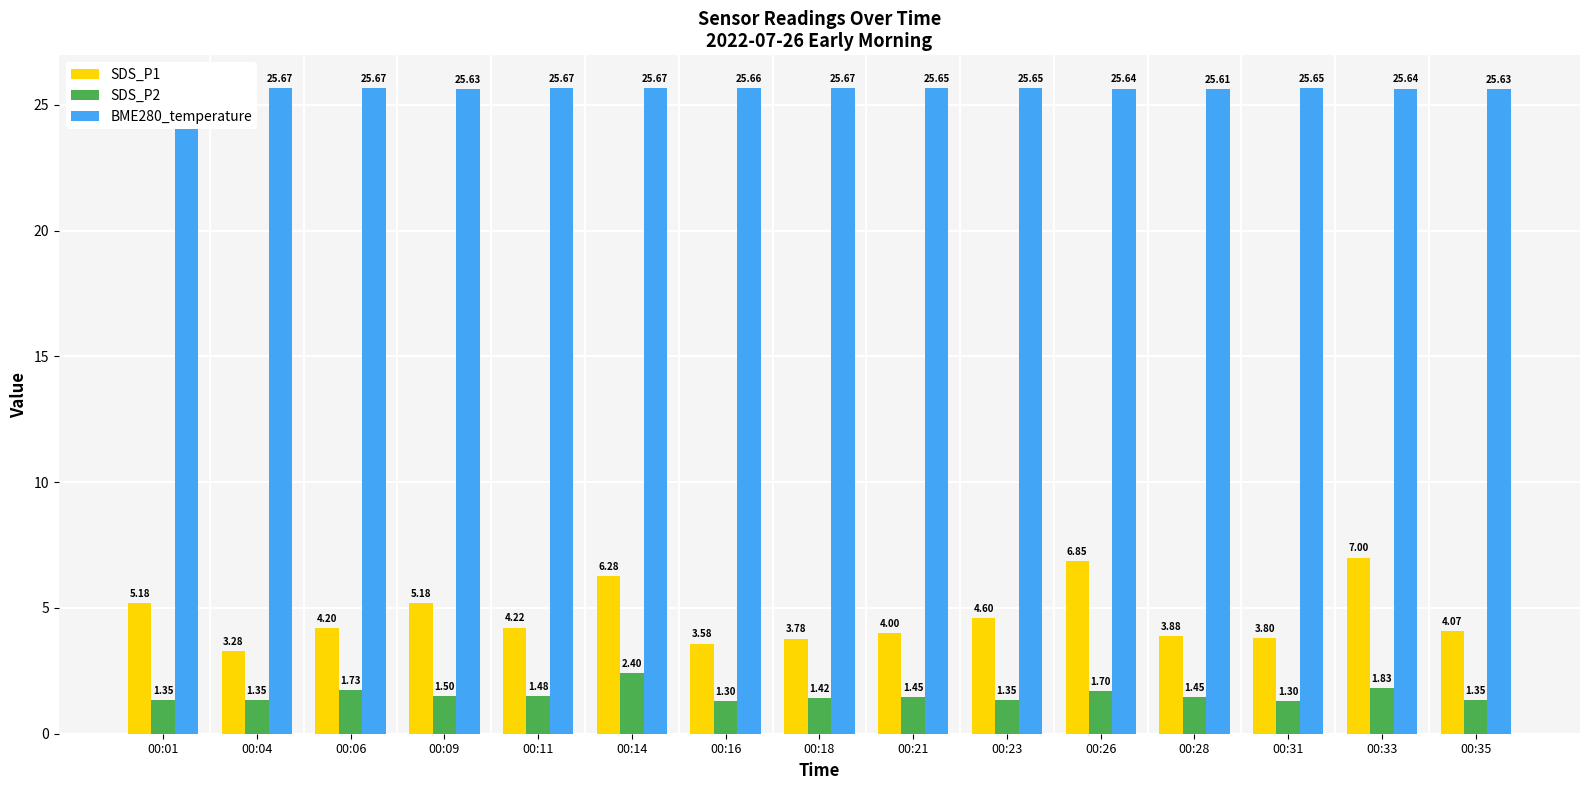

What is the difference between the highest and lowest values at 00:21?

24.2